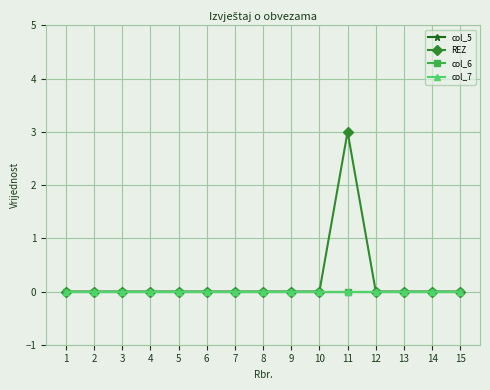

Which series has the largest total across all categories?

REZ